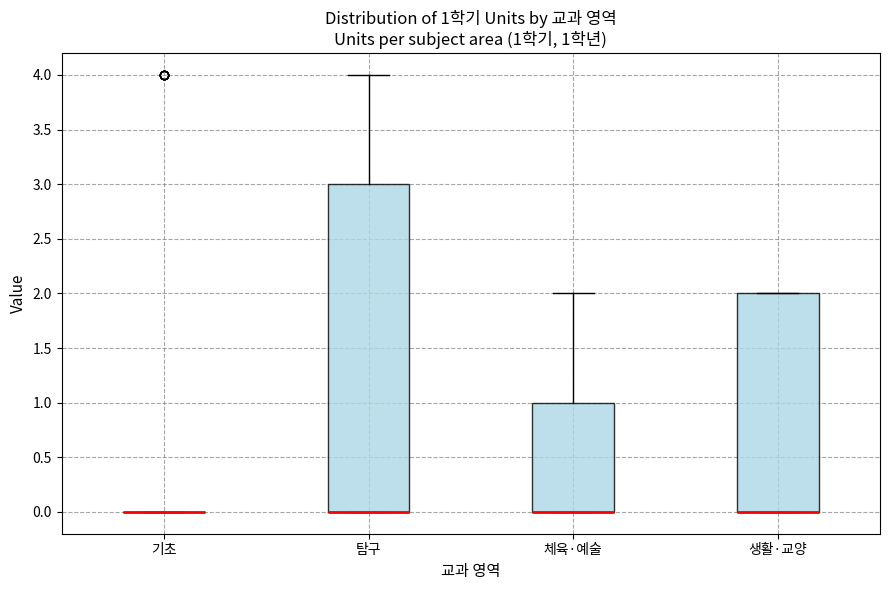

Comparing the boxes themselves (not the whiskers), which one is the tallest?

탐구